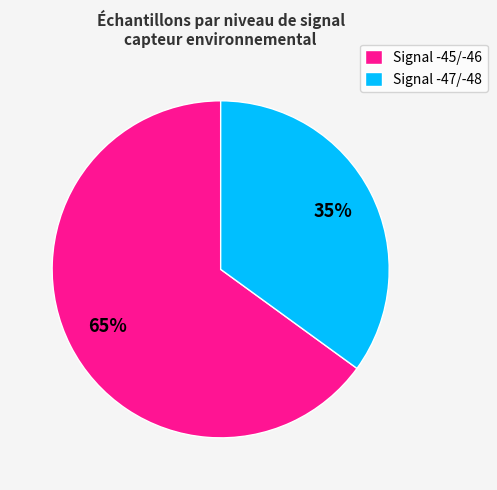

To the nearest percent, what is the average slice percentage?

50%